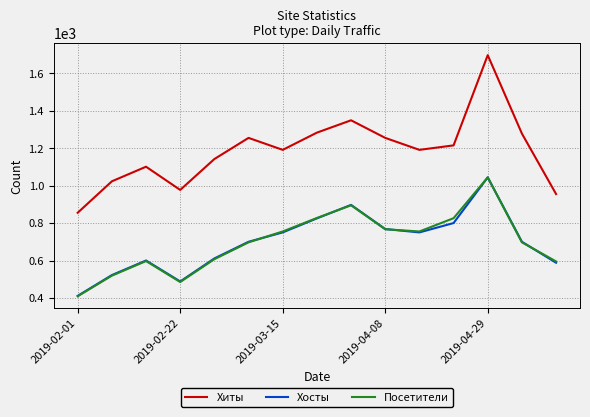

True or false: Хосты and Хиты cross at least once.

False